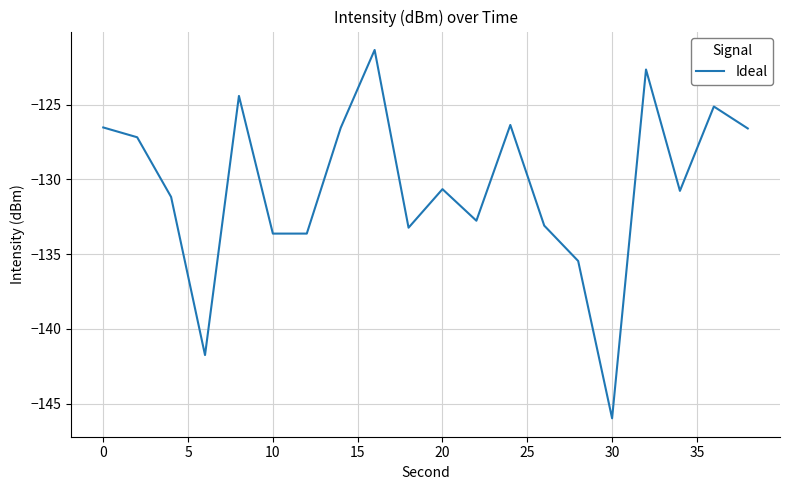

What is the difference between the maximum and minimum values?

24.6